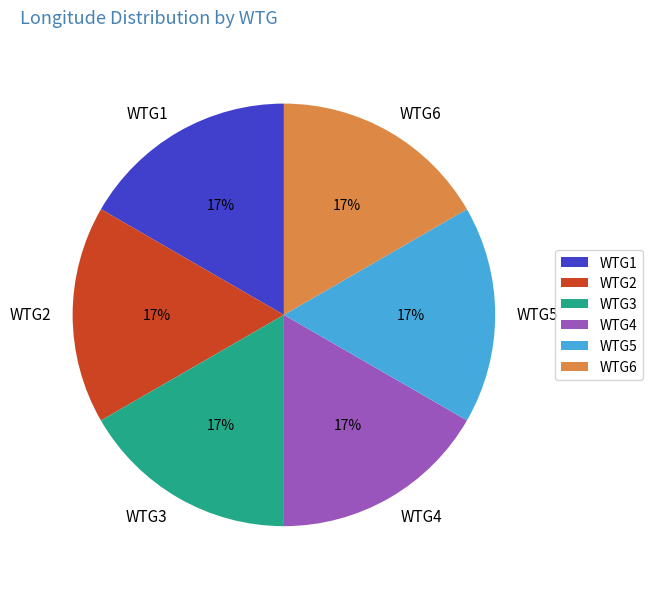

Approximately how many times larger is the value at WTG6 compared to WTG5?

1.0